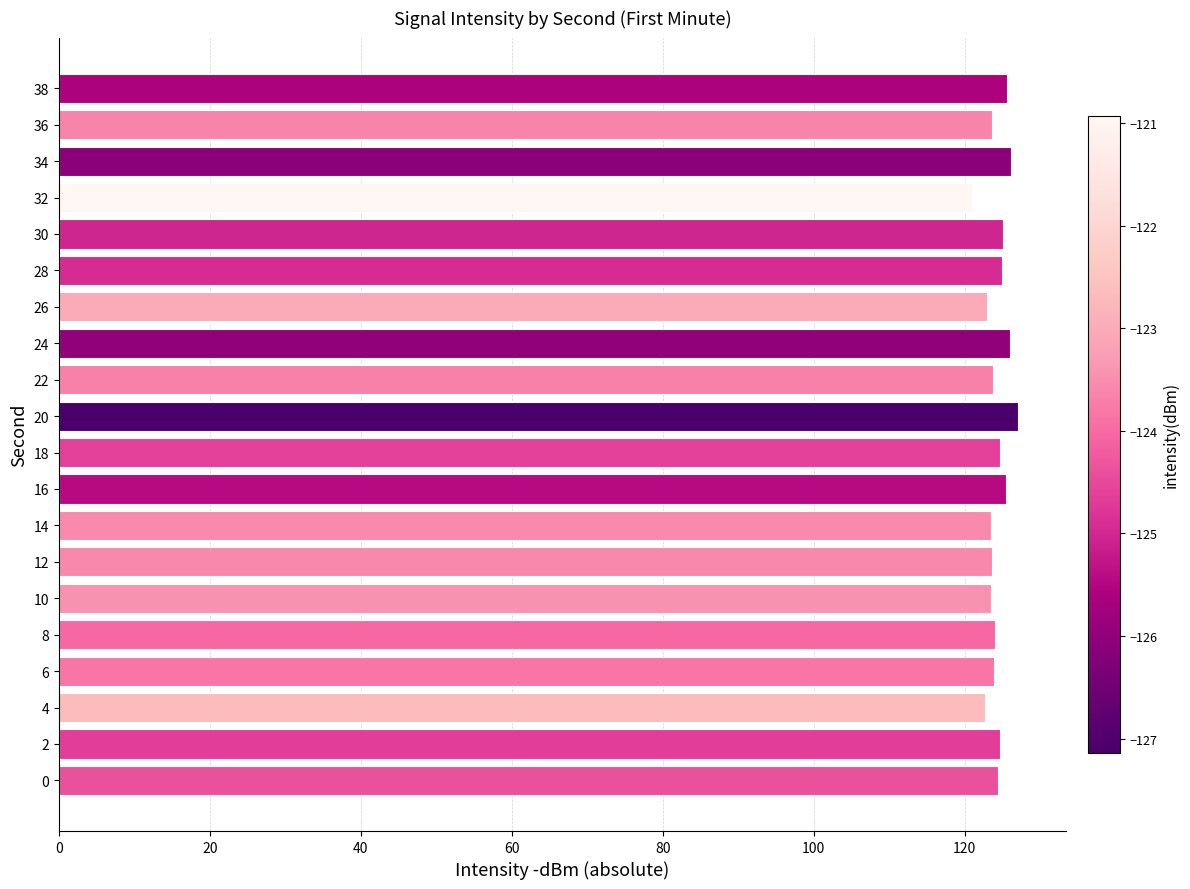

True or false: the data shows 82.9 at 32.

False